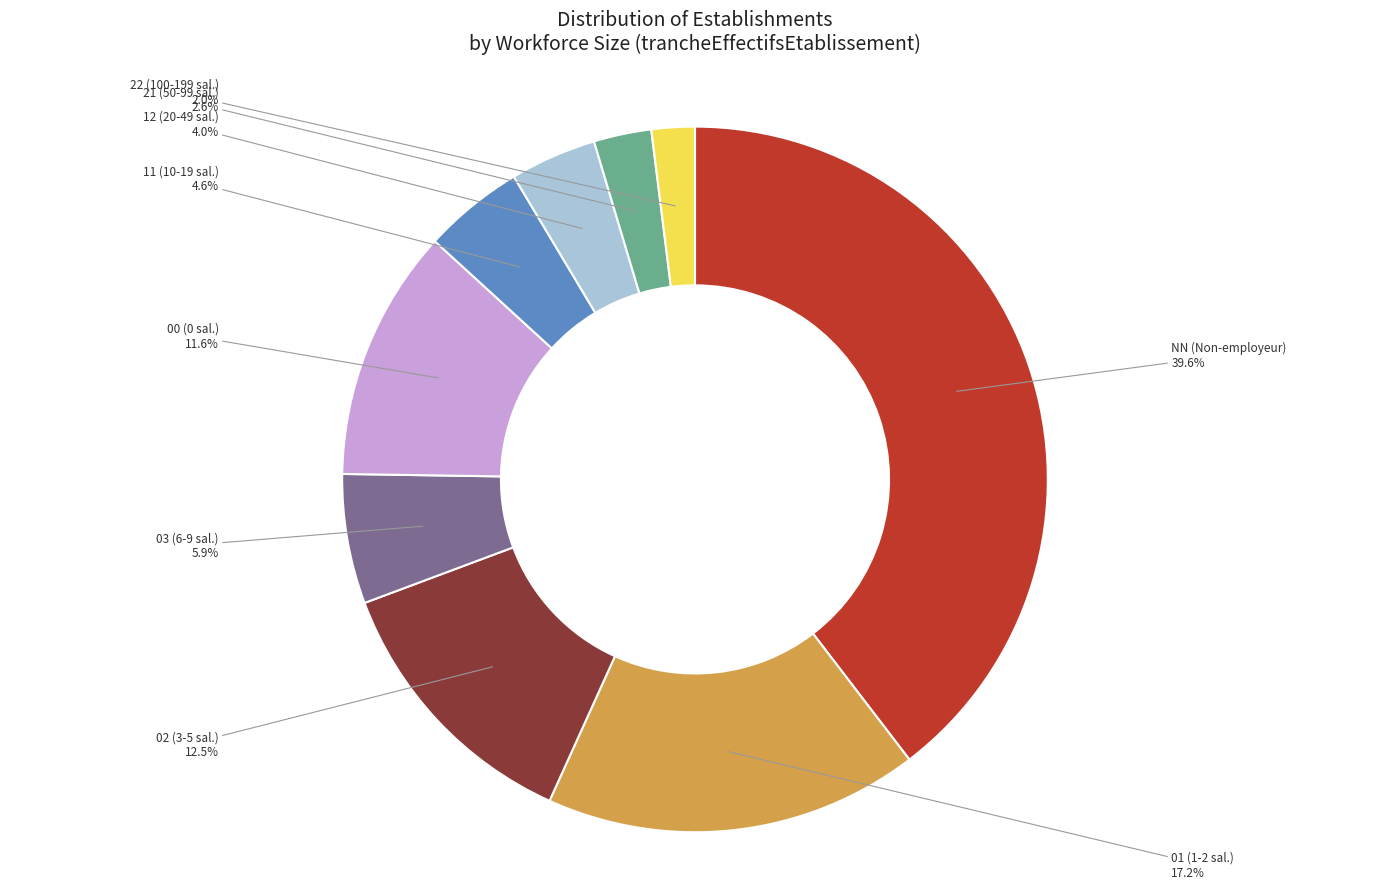

Is there any slice that represents more than half of the pie?

No